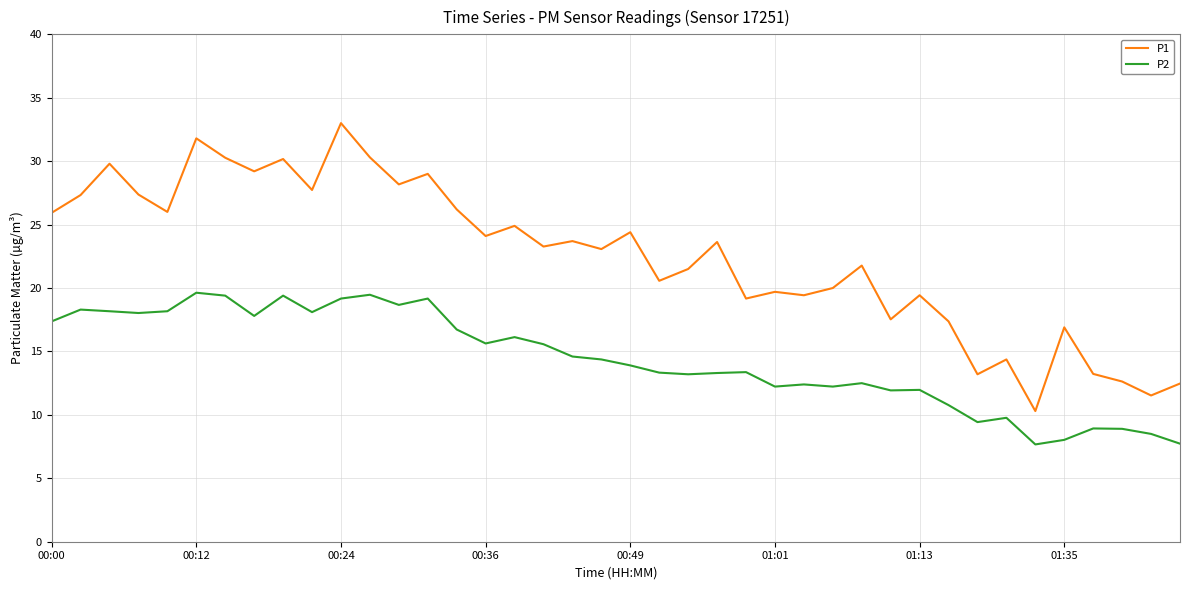

Rank the series by their maximum value, from highest to lowest.

P1, P2